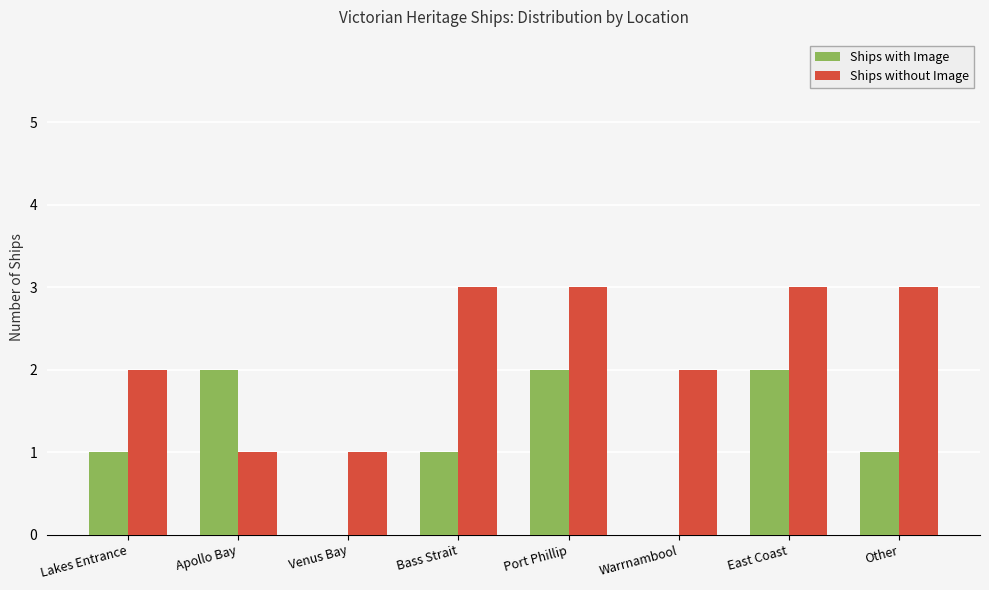

The Ships with Image series shows 2 at Other. True or false?

False